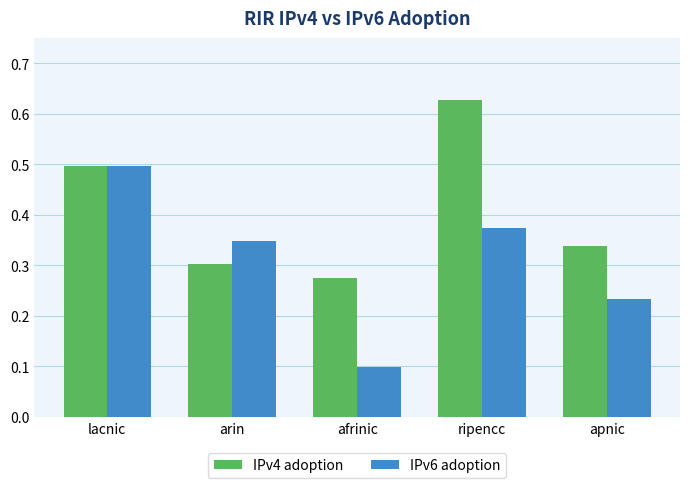

Which series has the largest total across all categories?

IPv4 adoption